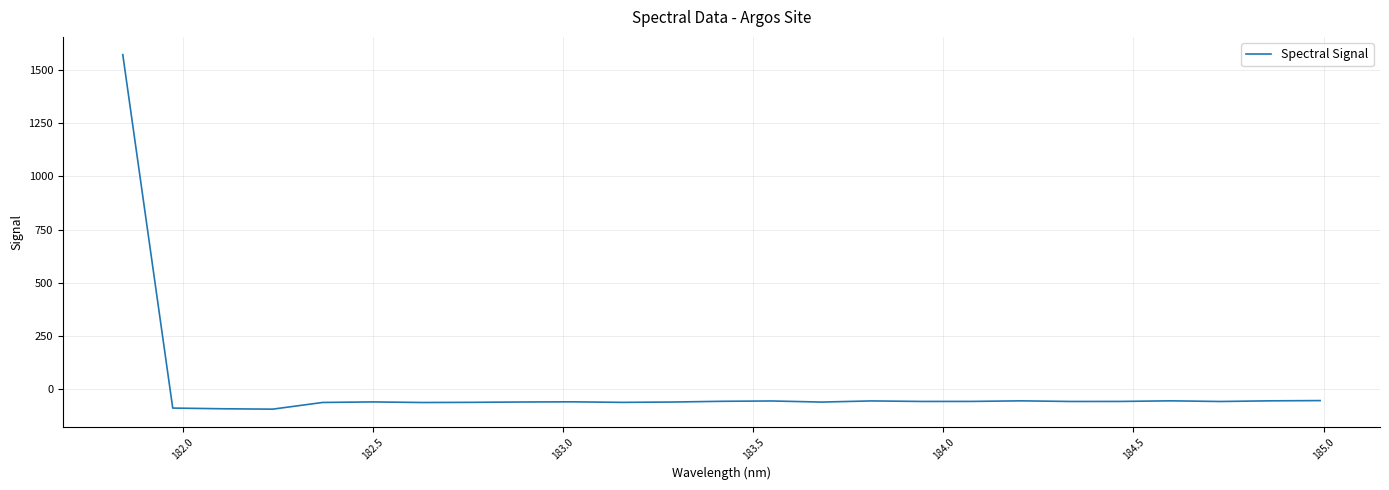

What is the difference between the maximum and minimum values?

1665.6